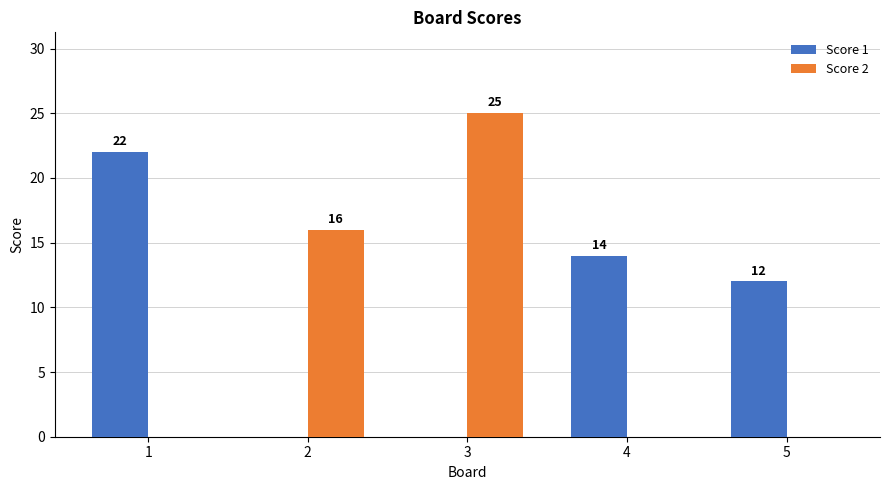

How many categories are shown in the chart?

5